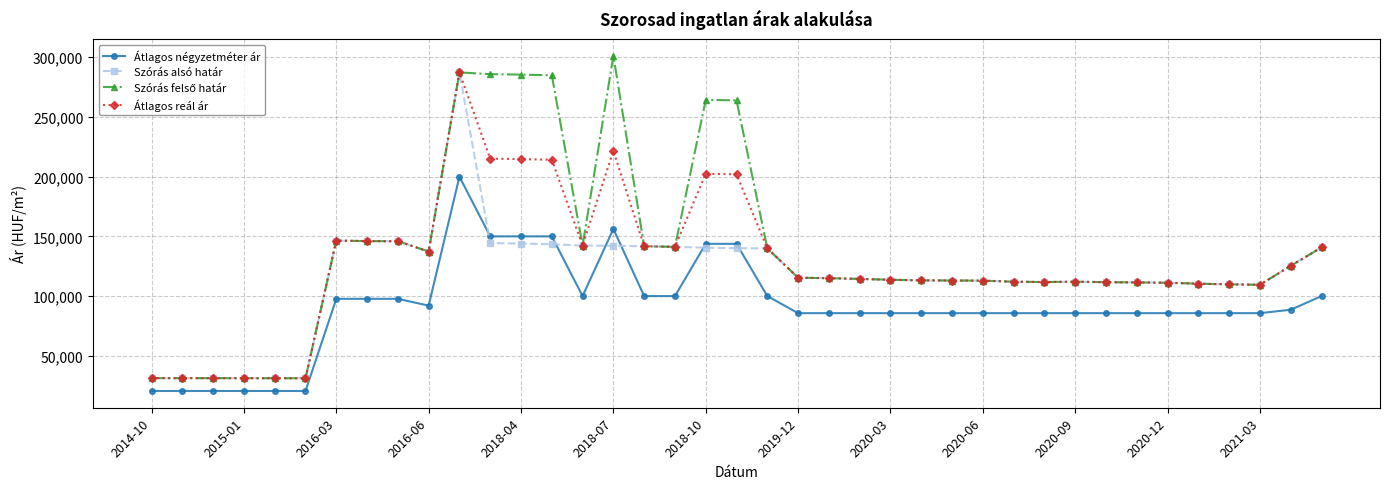

True or false: Átlagos négyzetméter ár has more than 1 points higher than both neighbors.

True